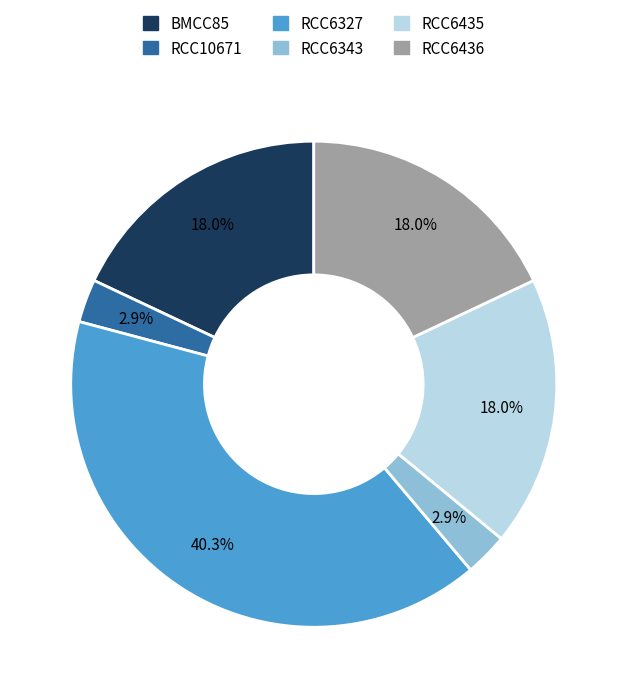

What percentage is NOT represented by RCC6327?

59.7%